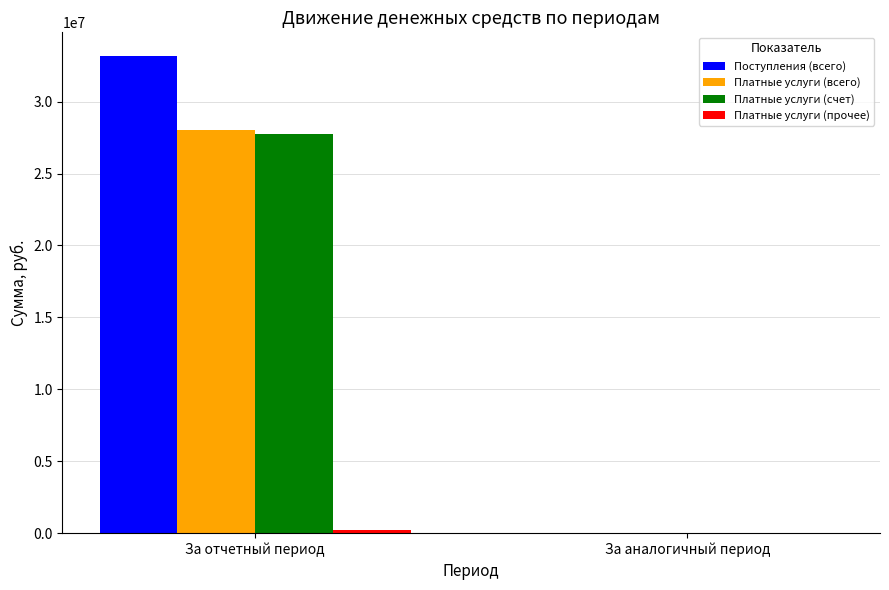

Which series has the largest total across all categories?

Поступления (всего)